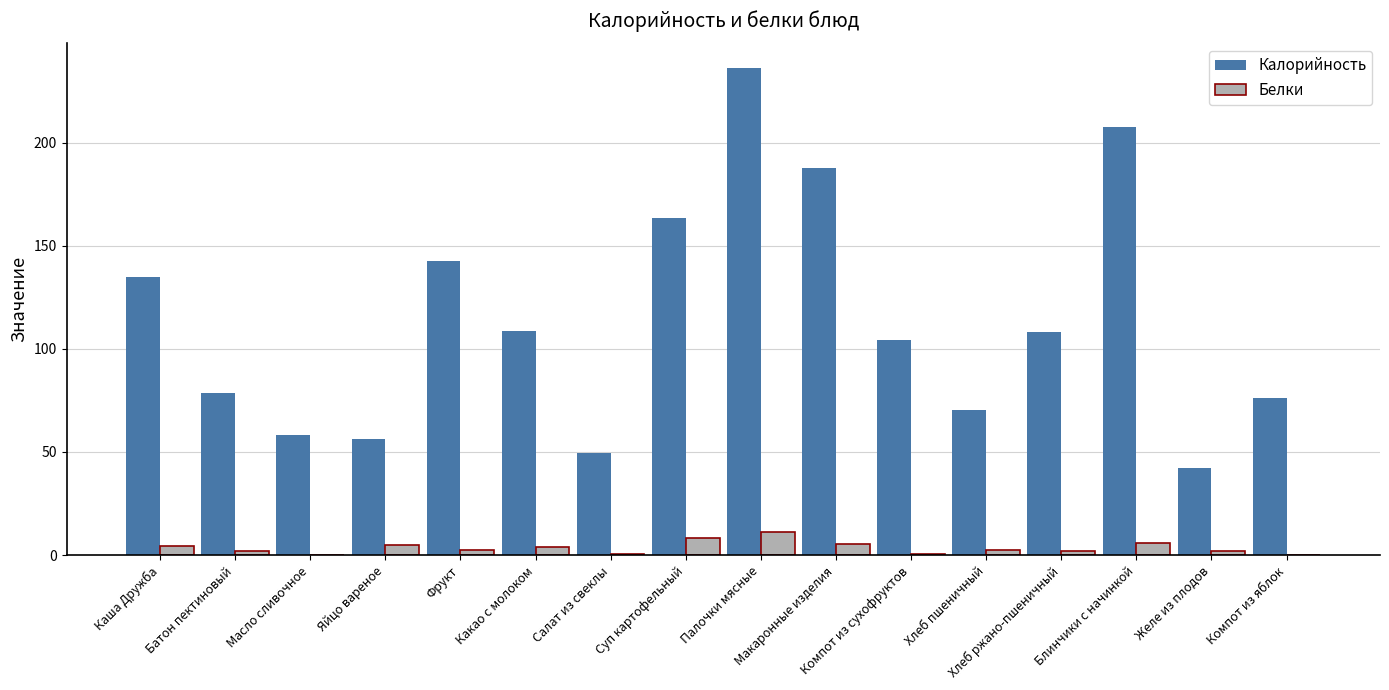

Does the chart contain stacked bars?

No